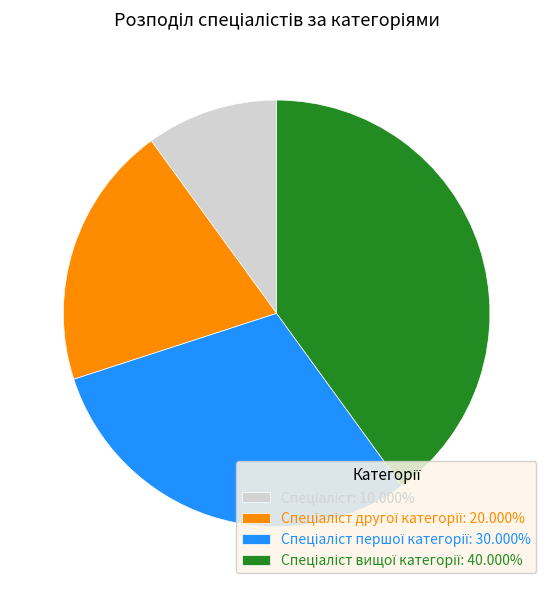

Does any single category account for the majority?

No